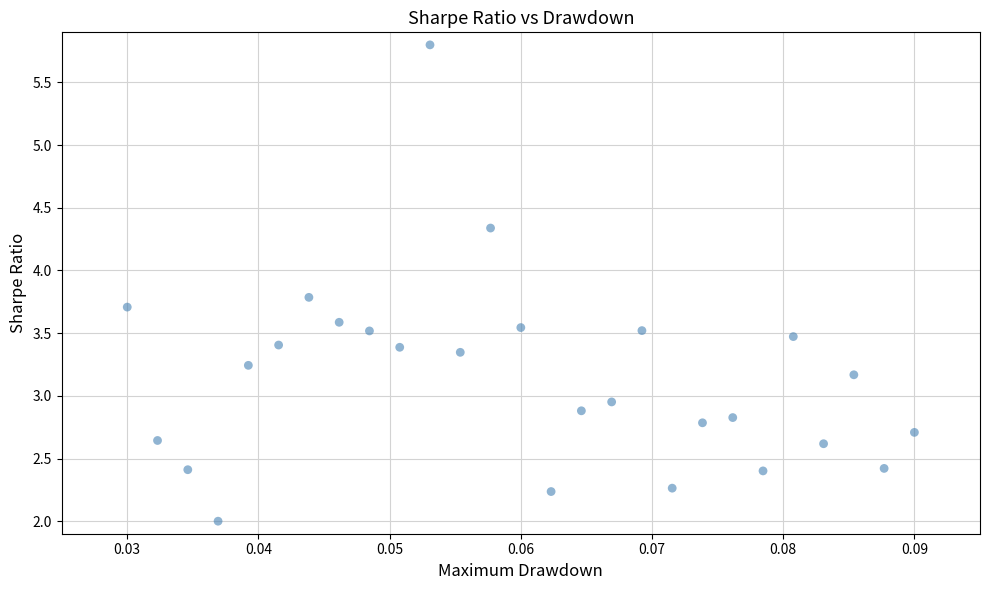

What is the range of Y values (max minus min)?

3.8